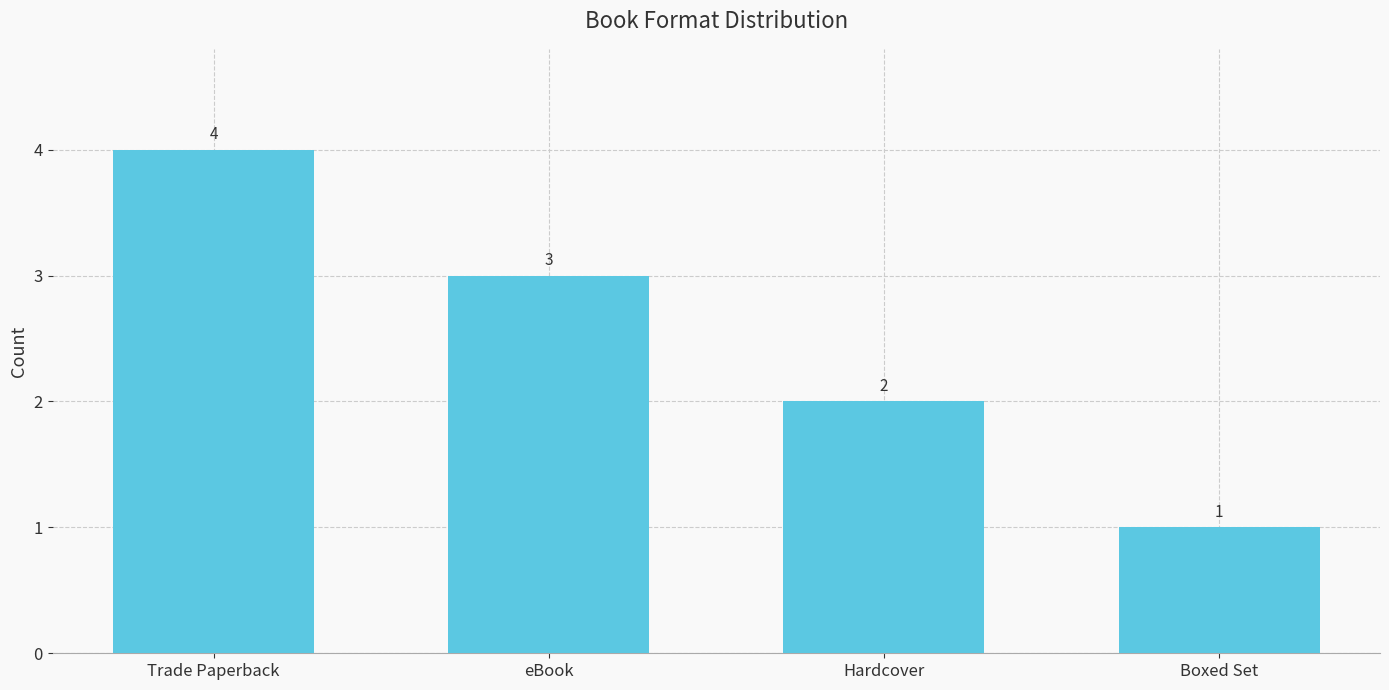

Reading right to left, what are all the values shown in this chart?

1	2	3	4